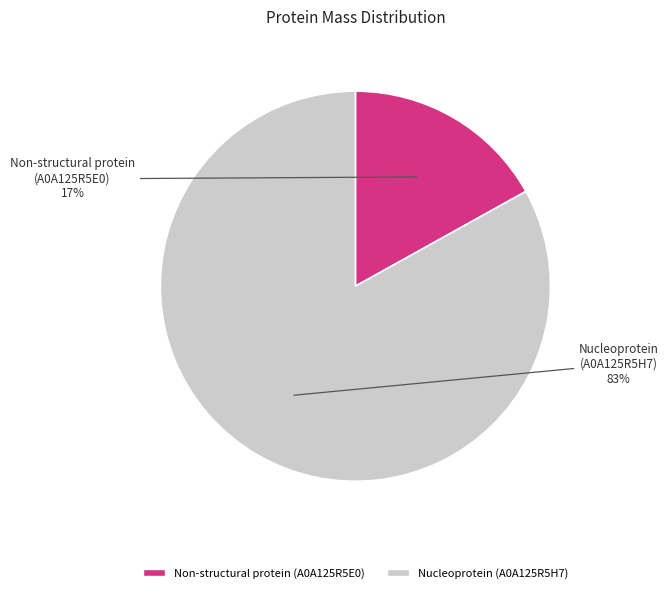

To the nearest percent, what is the average slice percentage?

50%